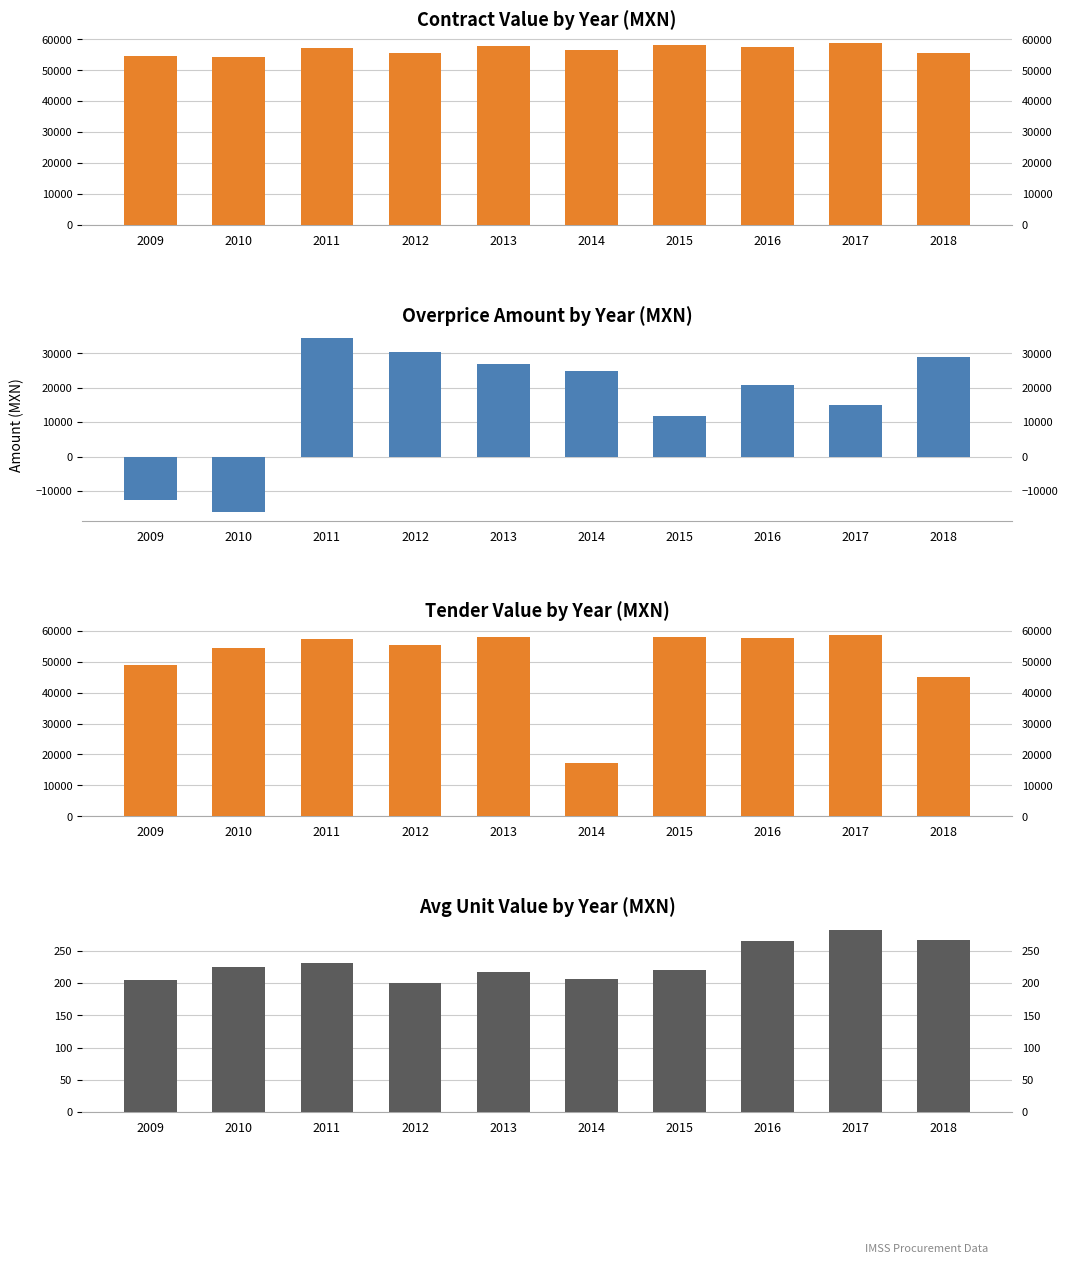

How many values in the Overprice Amount (MXN) series are below 24879?

5